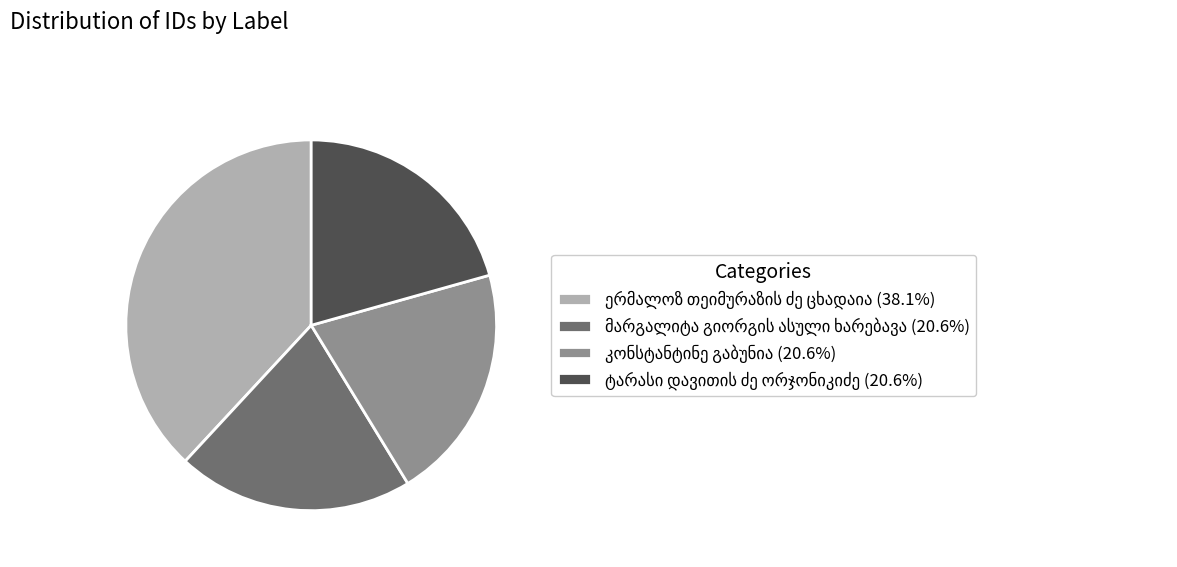

Is there a majority slice in this chart?

No